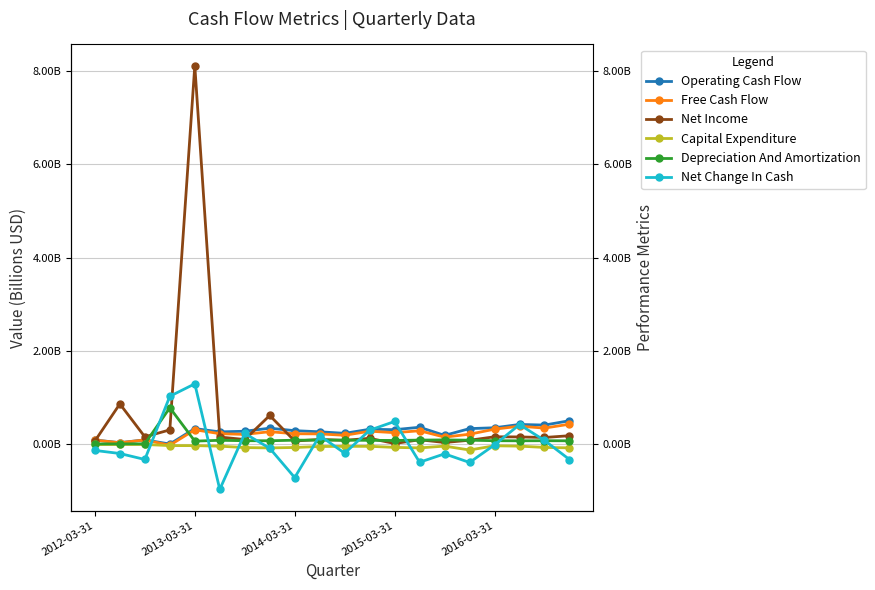

Reading left to right, extract all data points from this chart.

Operating Cash Flow: 0.1	0.0	0.1	0.0	0.3	0.3	0.3	0.3	0.3	0.3	0.2	0.3	0.3	0.4	0.2	0.3	0.4	0.4	0.4	0.5
Free Cash Flow: 0.1	0.0	0.1	-0.0	0.3	0.2	0.2	0.3	0.2	0.2	0.2	0.3	0.3	0.3	0.2	0.2	0.3	0.4	0.3	0.4
Net Income: 0.1	0.9	0.2	0.3	8.1	0.2	0.1	0.6	0.1	0.1	0.1	0.1	0.0	0.1	0.0	0.1	0.2	0.2	0.1	0.2
Capital Expenditure: -0.0	-0.0	-0.0	-0.0	-0.0	-0.0	-0.1	-0.1	-0.1	-0.0	-0.0	-0.0	-0.1	-0.1	-0.0	-0.1	-0.0	-0.0	-0.1	-0.1
Depreciation And Amortization: 0.0	0.0	0.0	0.8	0.1	0.1	0.1	0.1	0.1	0.1	0.1	0.1	0.1	0.1	0.1	0.1	0.1	0.1	0.1	0.1
Net Change In Cash: -0.1	-0.2	-0.3	1.0	1.3	-1.0	0.2	-0.1	-0.7	0.2	-0.2	0.3	0.5	-0.4	-0.2	-0.4	-0.0	0.4	0.1	-0.3